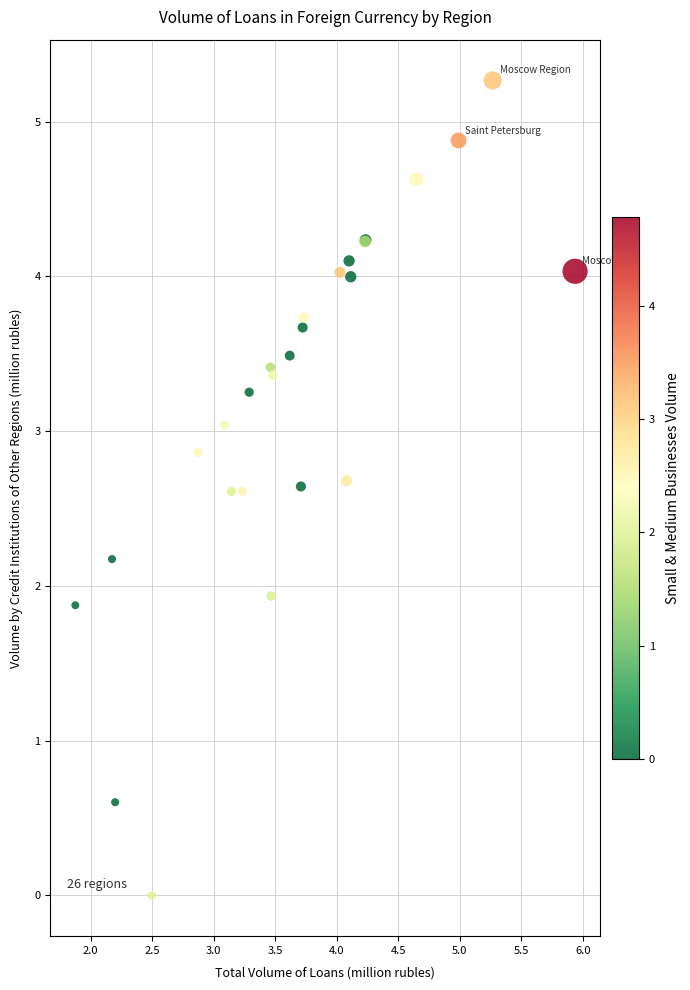

What Y value in the scatter plot is closest to 2?

1.9